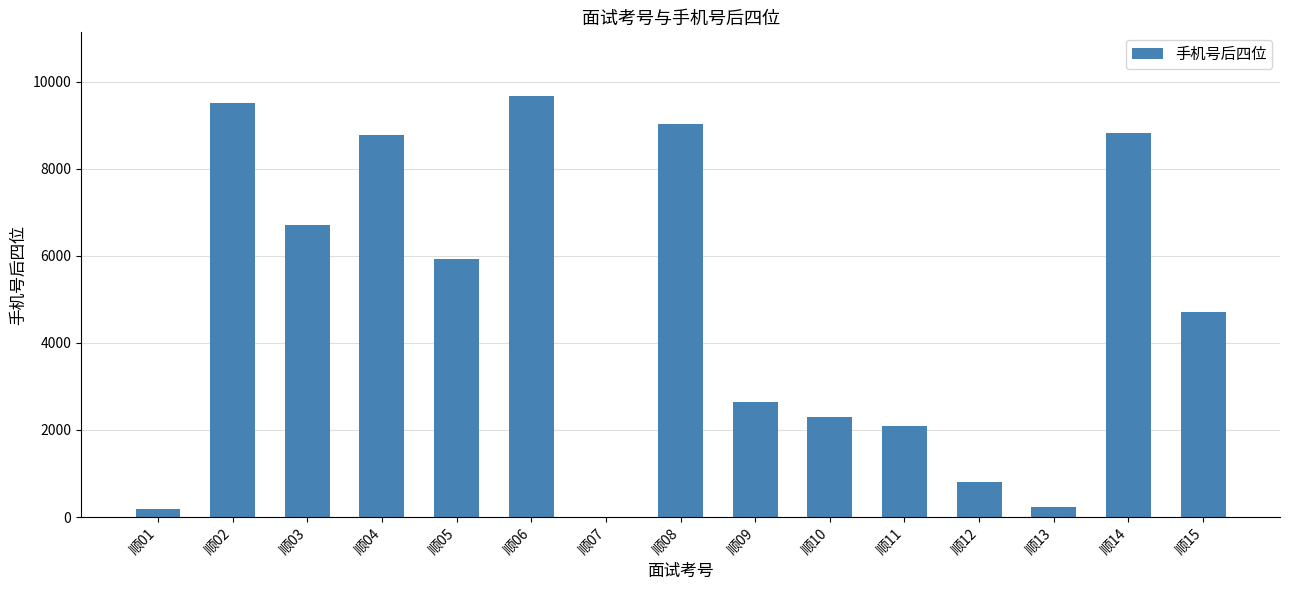

At which label is the value closest to 4844?

顺15